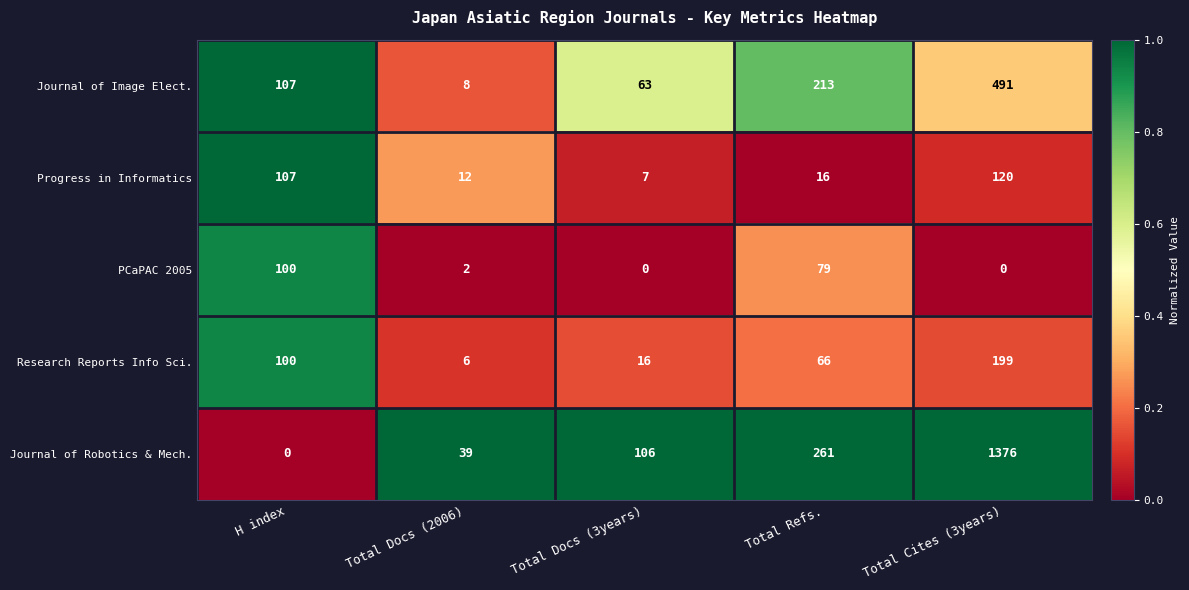

The Research Reports Info Sci. series shows 199 at Total Cites (3years). True or false?

True